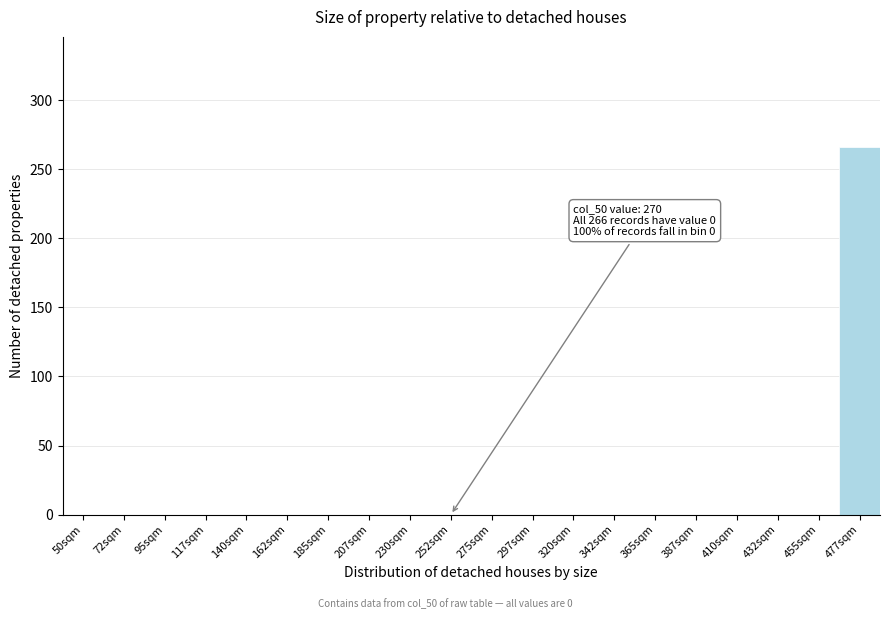

Reading left to right, what are all the values shown in this chart?

50sqm=0	72sqm=0	95sqm=0	117sqm=0	140sqm=0	162sqm=0	185sqm=0	207sqm=0	230sqm=0	252sqm=0	275sqm=0	297sqm=0	320sqm=0	342sqm=0	365sqm=0	387sqm=0	410sqm=0	432sqm=0	455sqm=0	477sqm=266